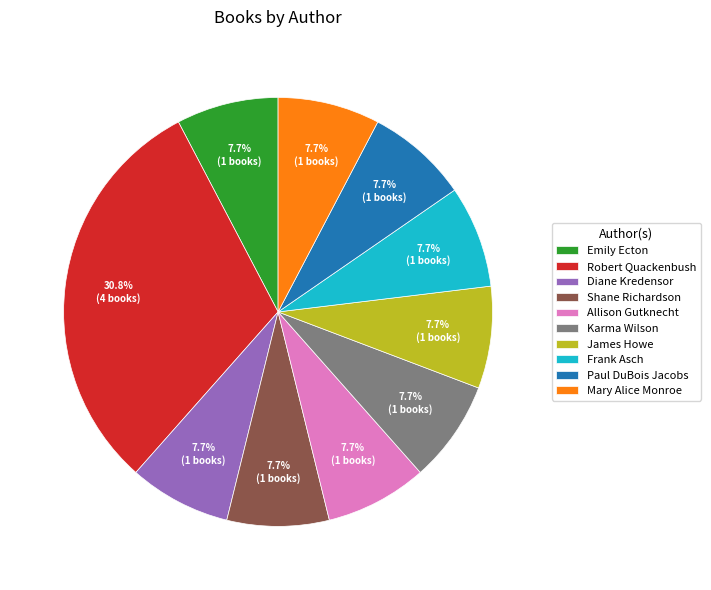

How many slices are in this pie chart?

10